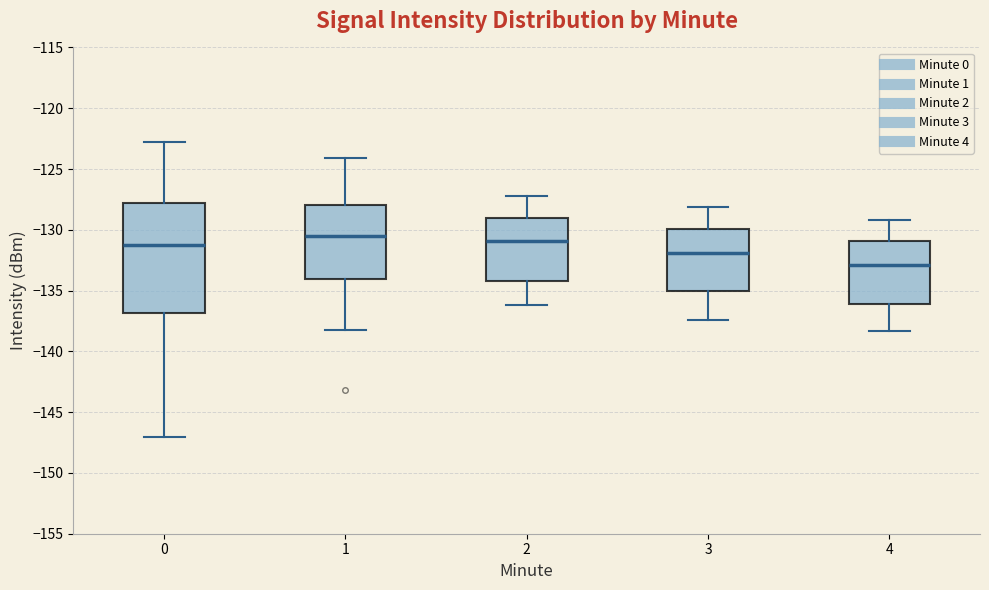

Where is the lower edge of the box at x = 2 on the y-axis? The values are not printed on the chart, so give them approximately, as read against the axis.

-134.0